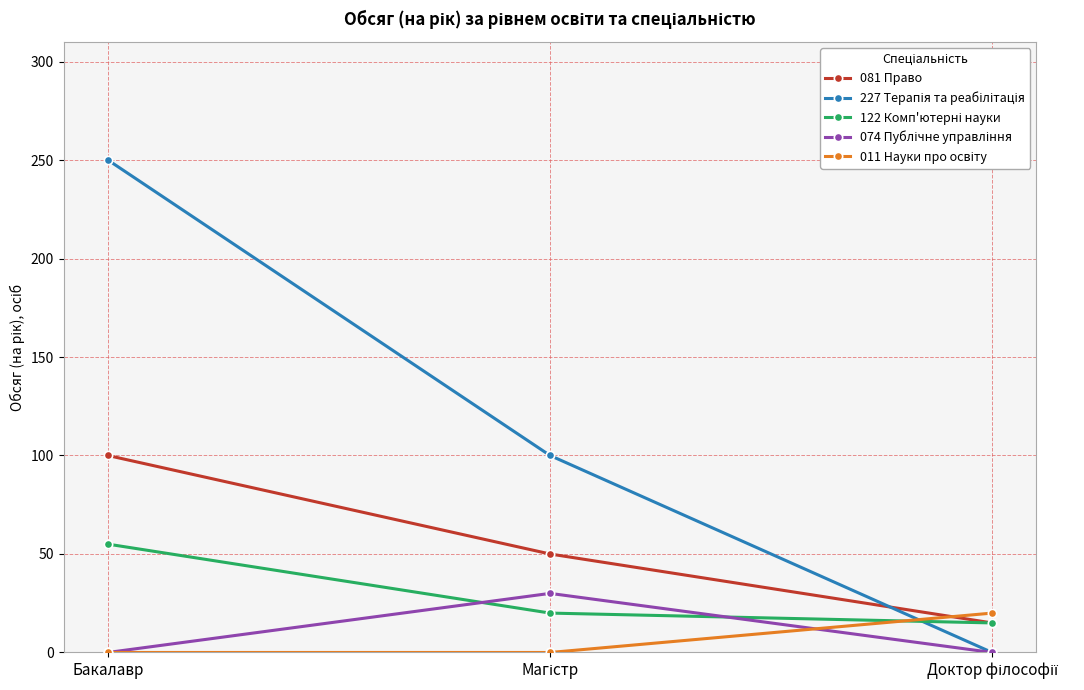

What is the label of the 1st point from the left?

Бакалавр